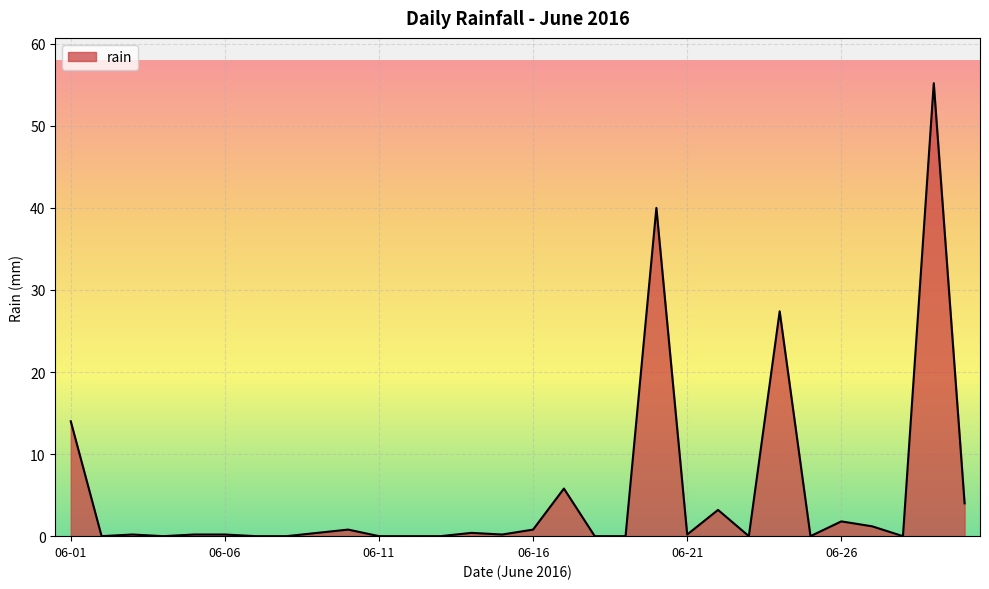

What is the greatest value displayed?

55.2